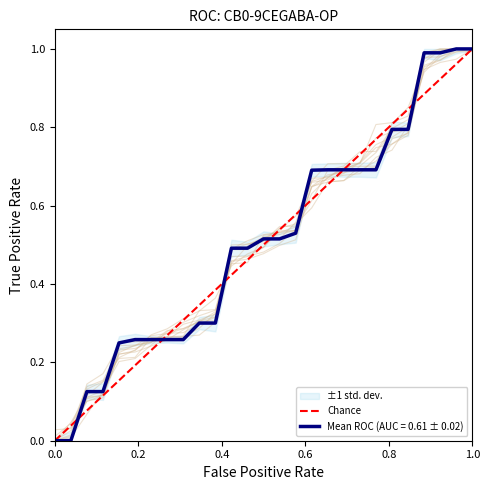

Is it true that the value at 0.0 is 0?

False